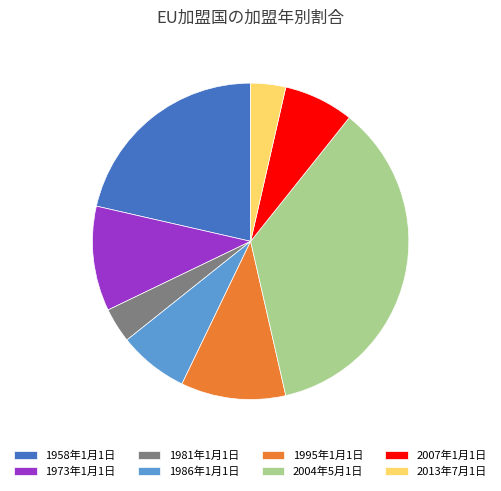

Count the number of slices in the pie.

8